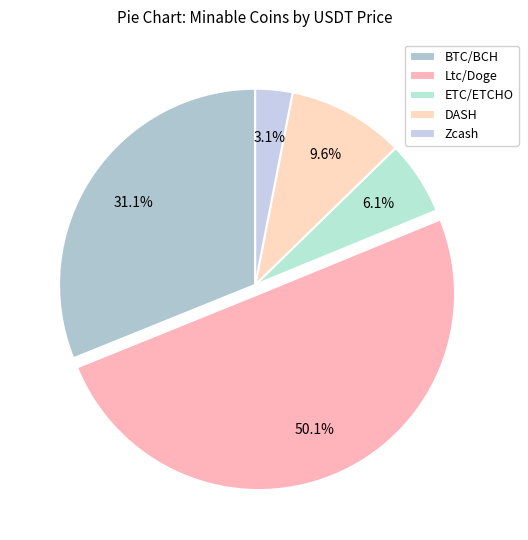

Count the number of slices in the pie.

5